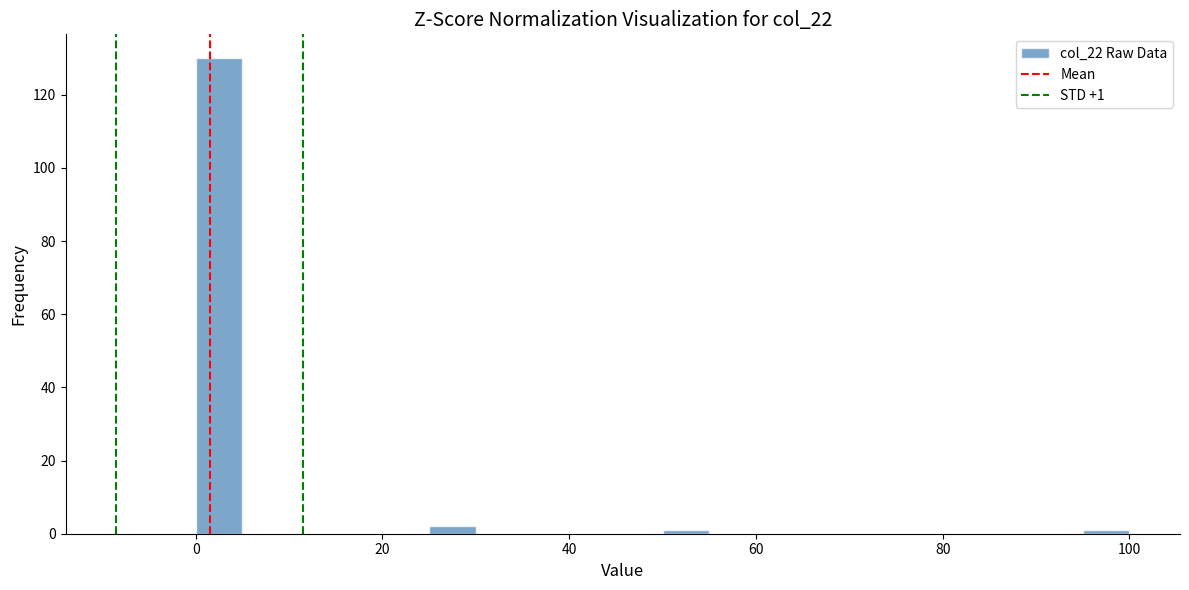

Read against the x-axis, roughly where is the centre of the tallest bar?

2